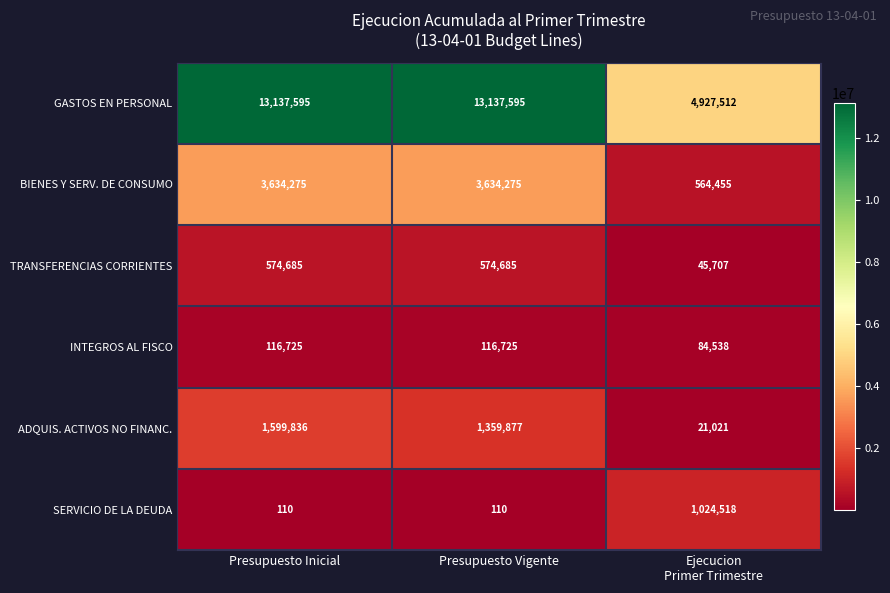

At which category is the sum across all series the highest?

Presupuesto Inicial